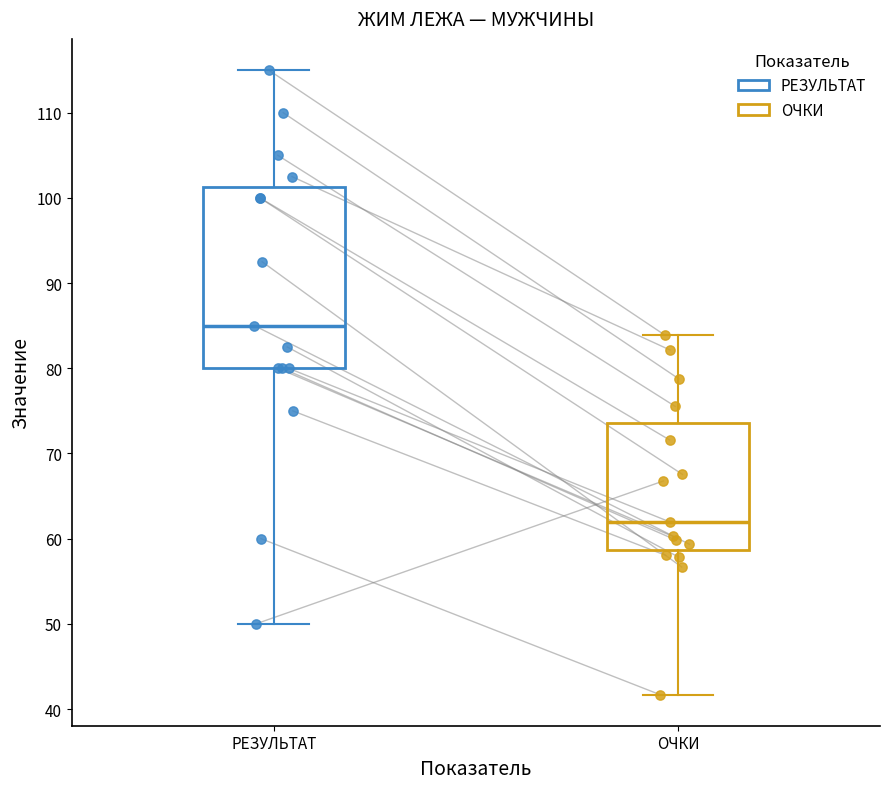

Comparing the boxes themselves (not the whiskers), which one is the tallest?

РЕЗУЛЬТАТ